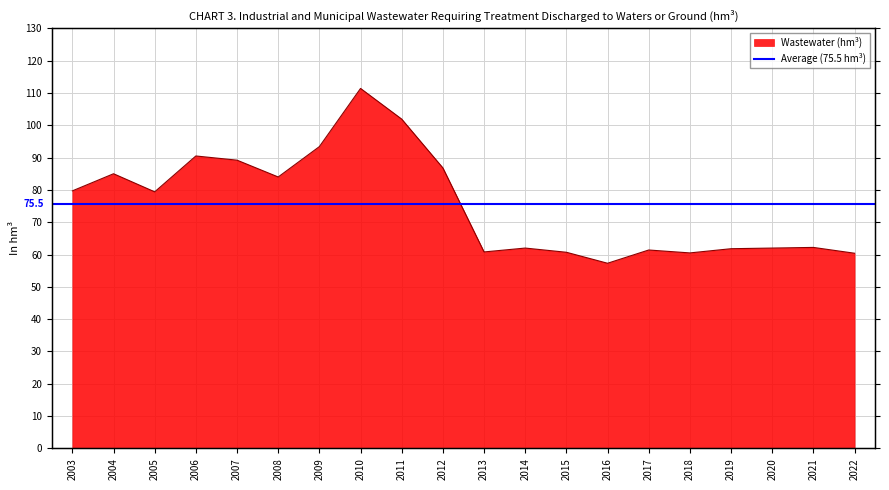

True or false: there are more than 1 points higher than both neighbors.

True